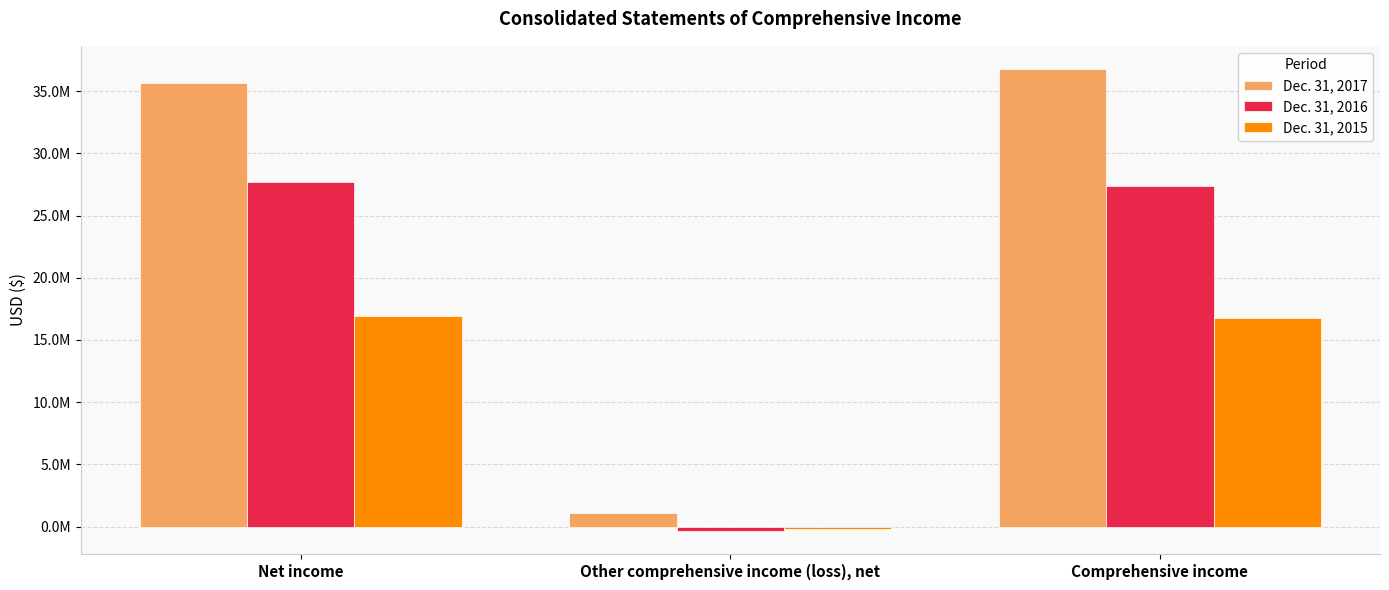

Between Other comprehensive income (loss), net and Net income, which is larger?

Net income